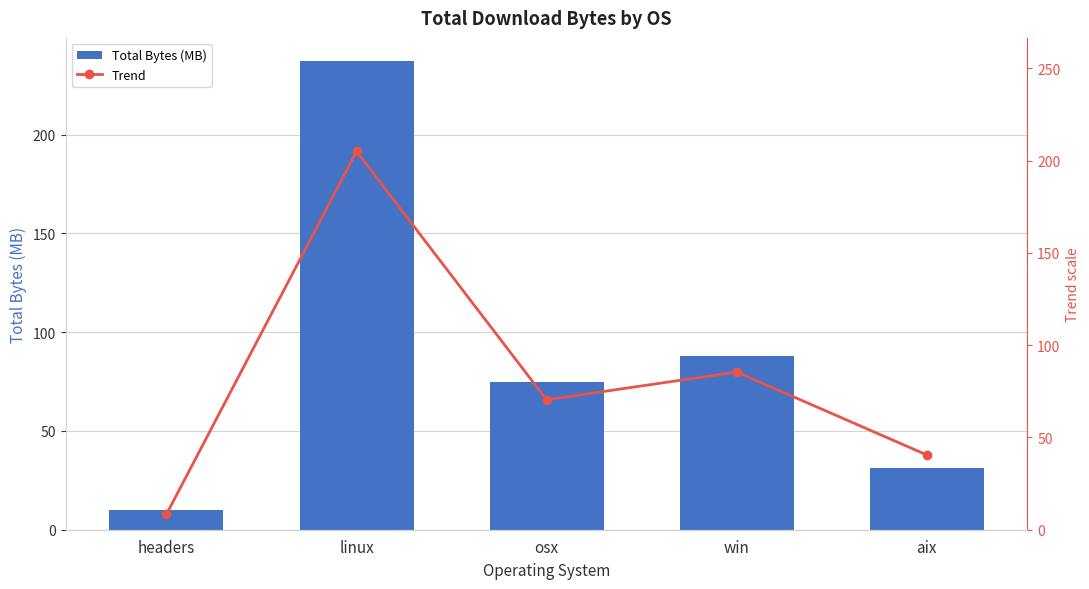

What are all the series names shown in the legend?

Total Bytes (MB), Trend